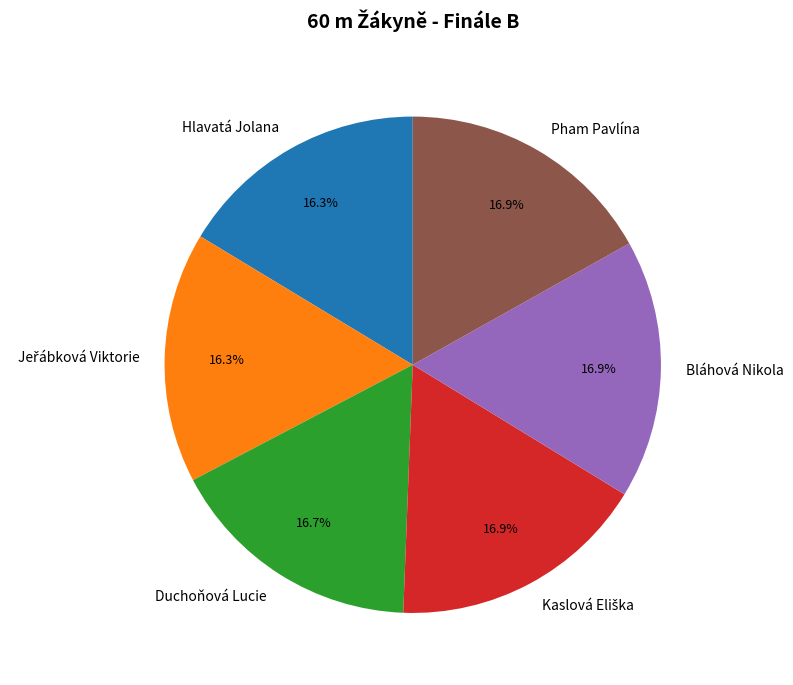

Combined, do Pham Pavlína and Duchoňová Lucie account for over 50%?

No